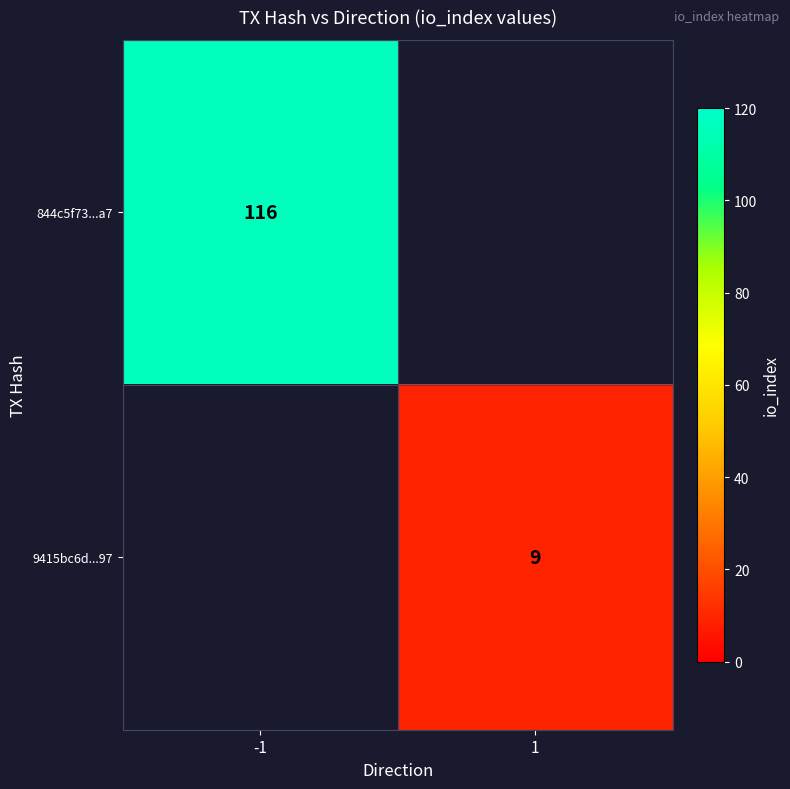

At how many categories does at least one series exceed 80?

1